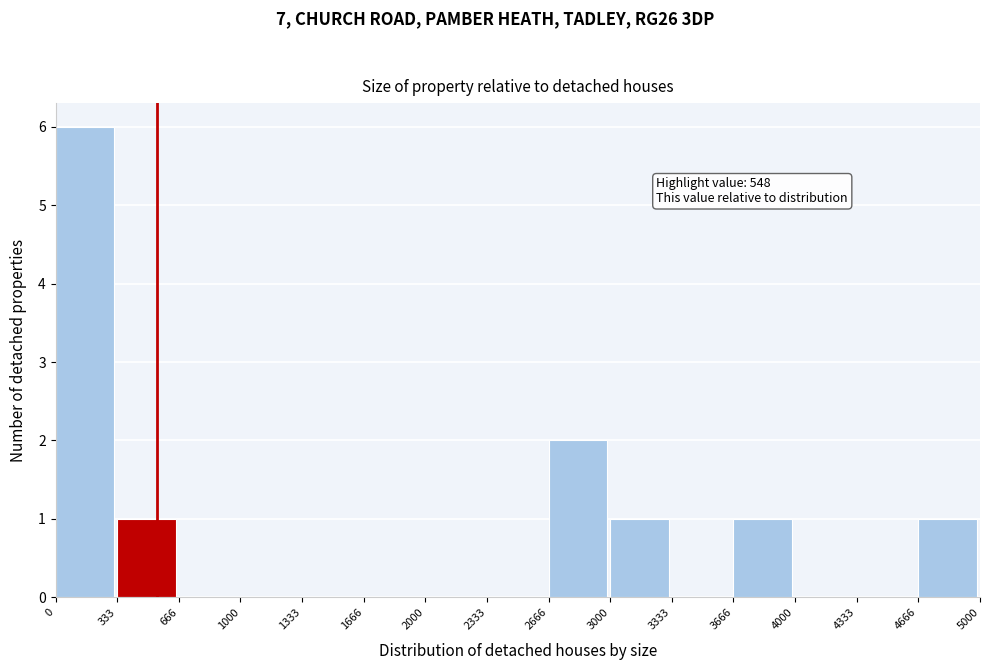

Over which range of the x-axis is the bar tallest?

0 to 333